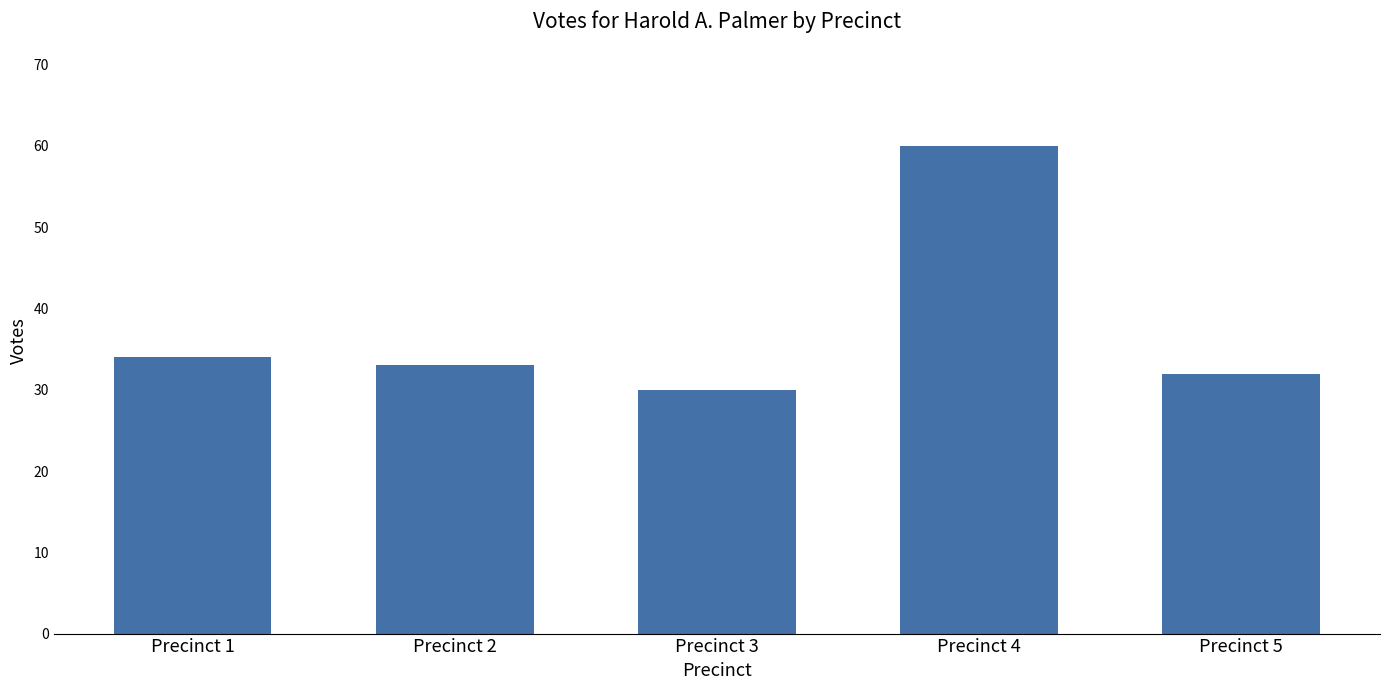

What is the difference between the second highest and minimum values?

4